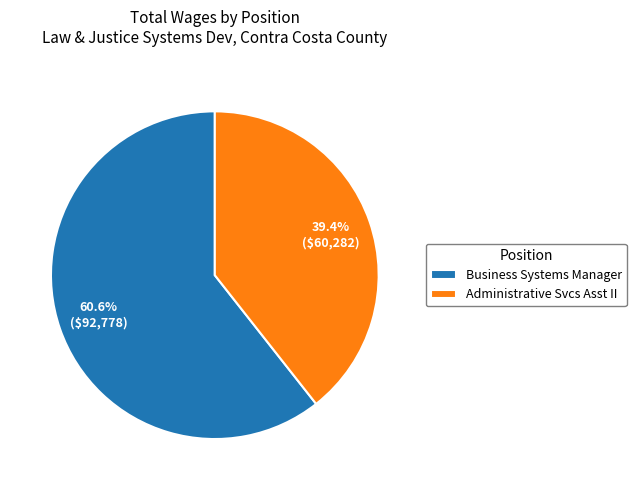

Which has a higher value, Administrative Svcs Asst II or Business Systems Manager?

Business Systems Manager